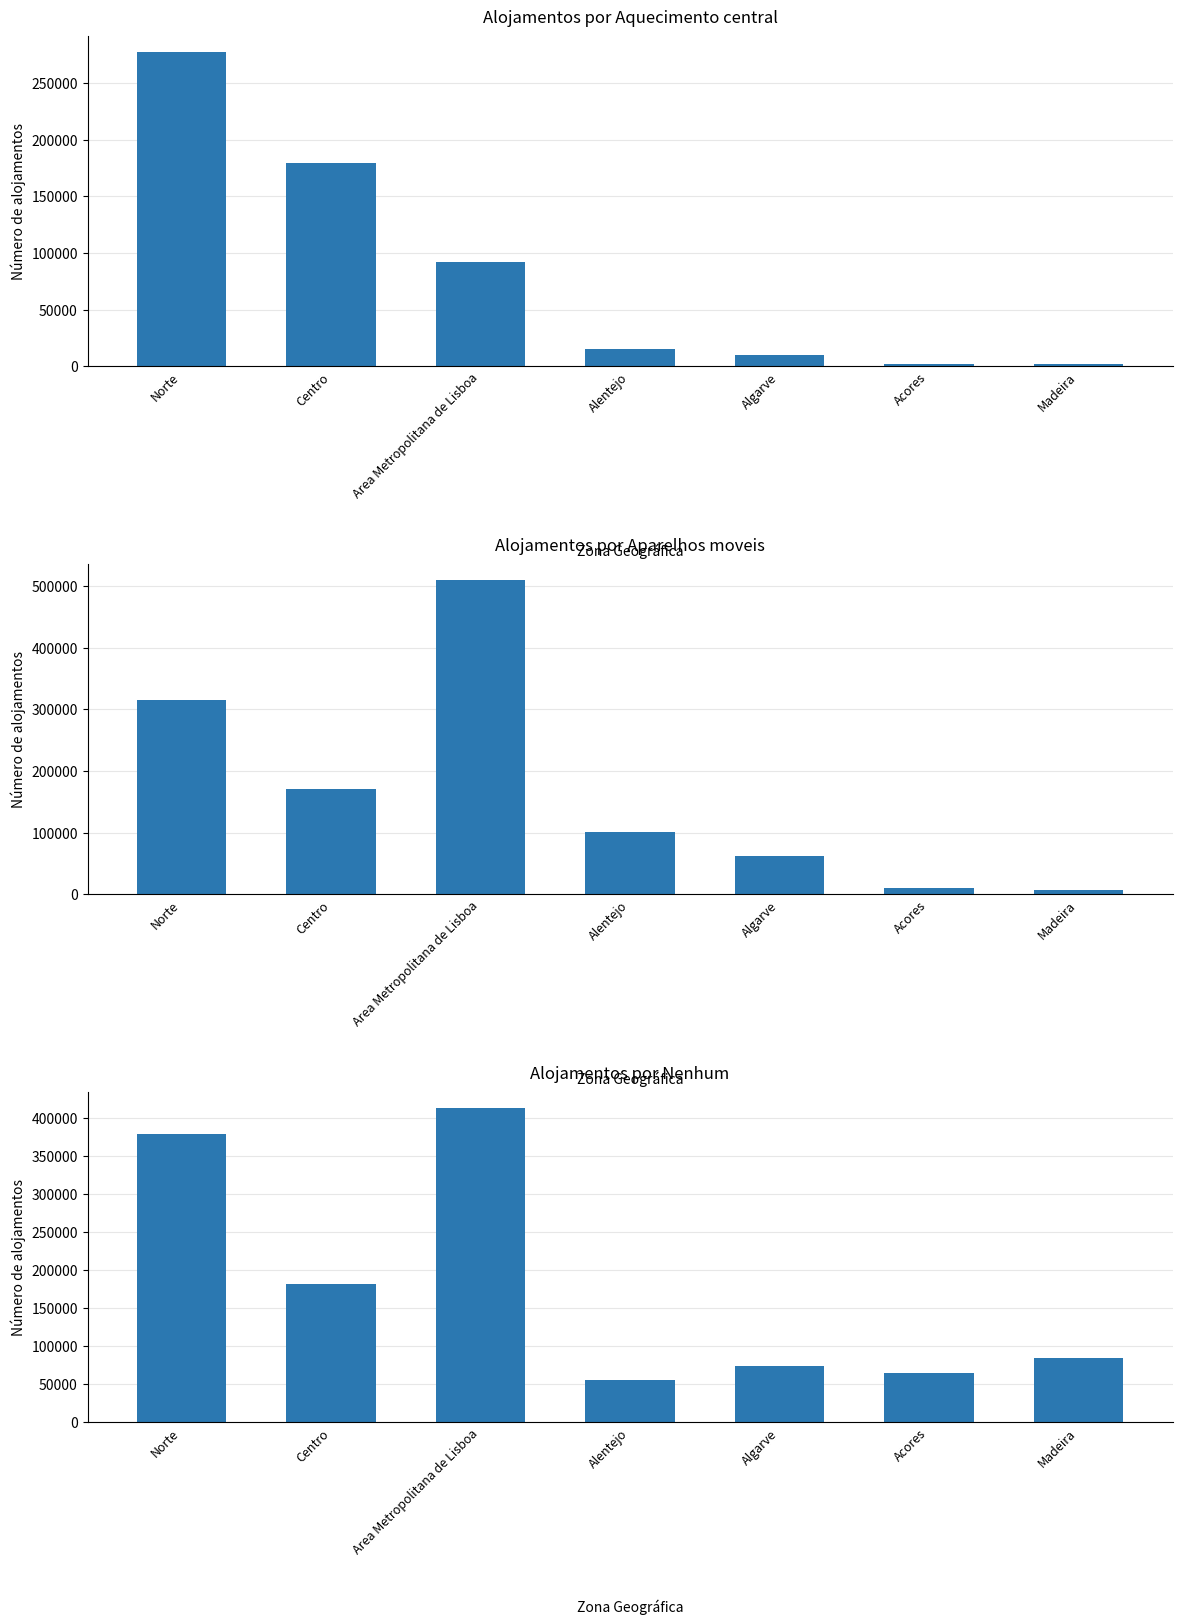

What is the total value across all series at Centro?

530912